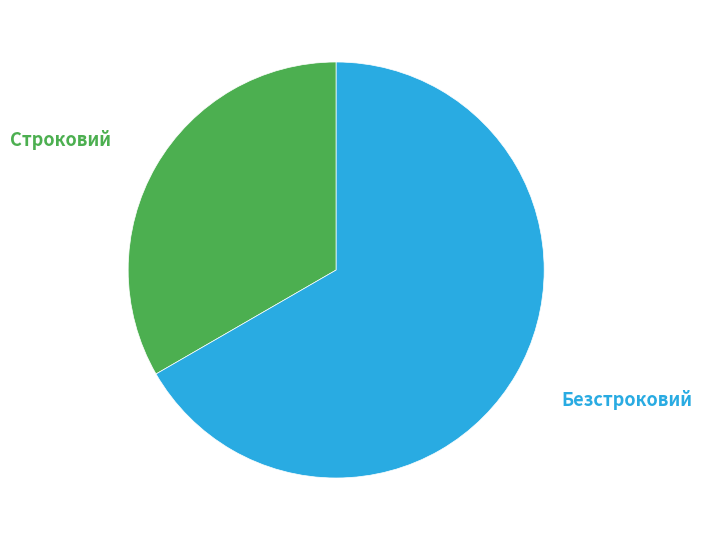

Which category has the biggest portion of the pie?

Безстроковий